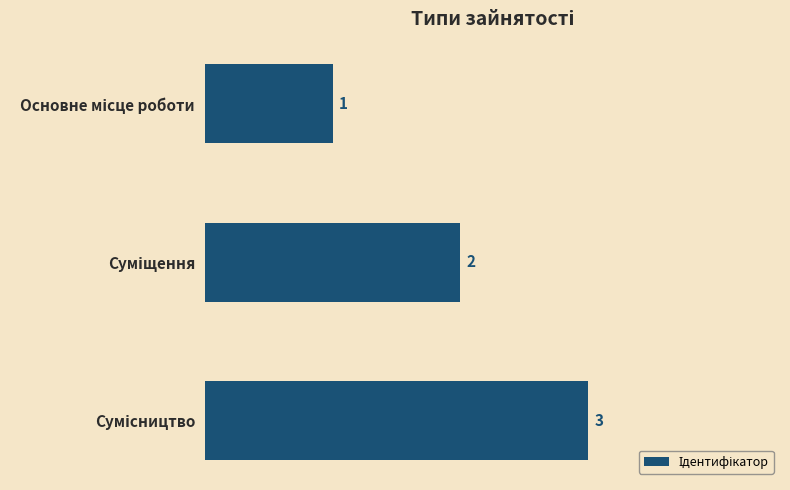

What is the maximum value shown in the chart?

3